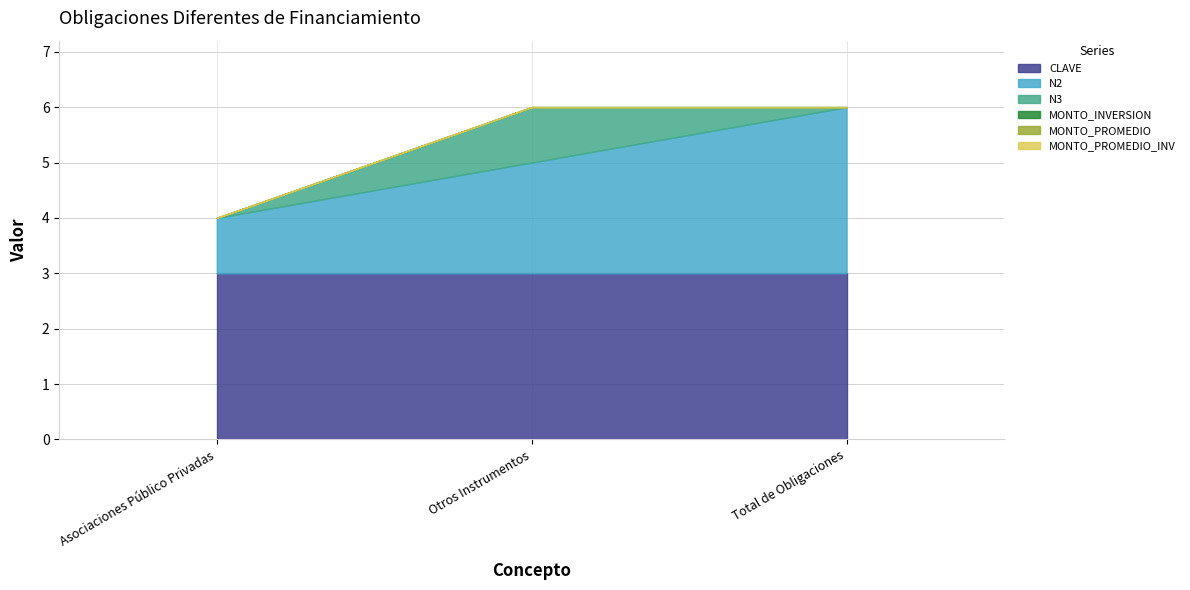

Reading left to right, extract all data points from this chart.

CLAVE: Asociaciones Público Privadas=3	Otros Instrumentos=3	Total de Obligaciones=3
N2: Asociaciones Público Privadas=1	Otros Instrumentos=2	Total de Obligaciones=3
N3: Asociaciones Público Privadas=0	Otros Instrumentos=1	Total de Obligaciones=0
MONTO_INVERSION: Asociaciones Público Privadas=0	Otros Instrumentos=0	Total de Obligaciones=0
MONTO_PROMEDIO: Asociaciones Público Privadas=0	Otros Instrumentos=0	Total de Obligaciones=0
MONTO_PROMEDIO_INV: Asociaciones Público Privadas=0	Otros Instrumentos=0	Total de Obligaciones=0